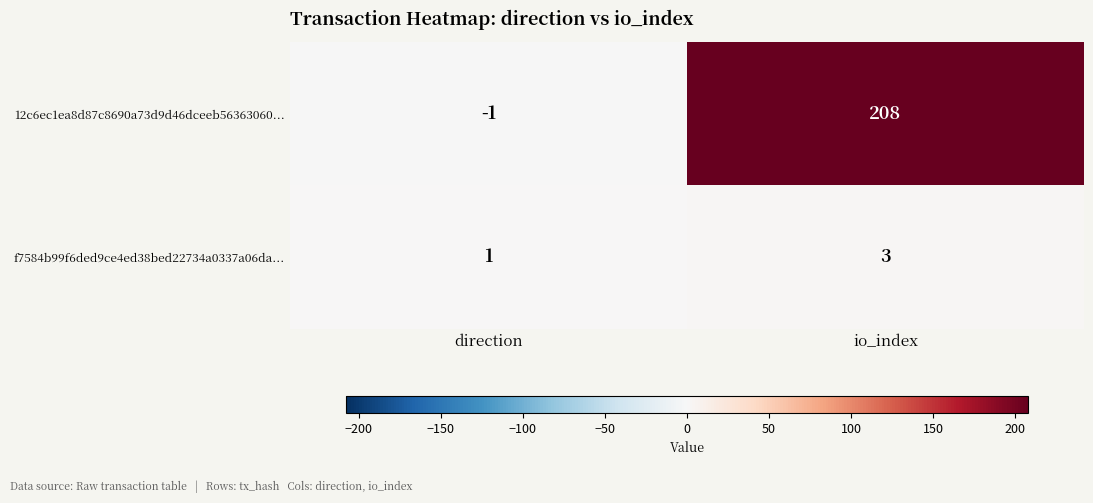

What is the maximum value shown in the chart?

208